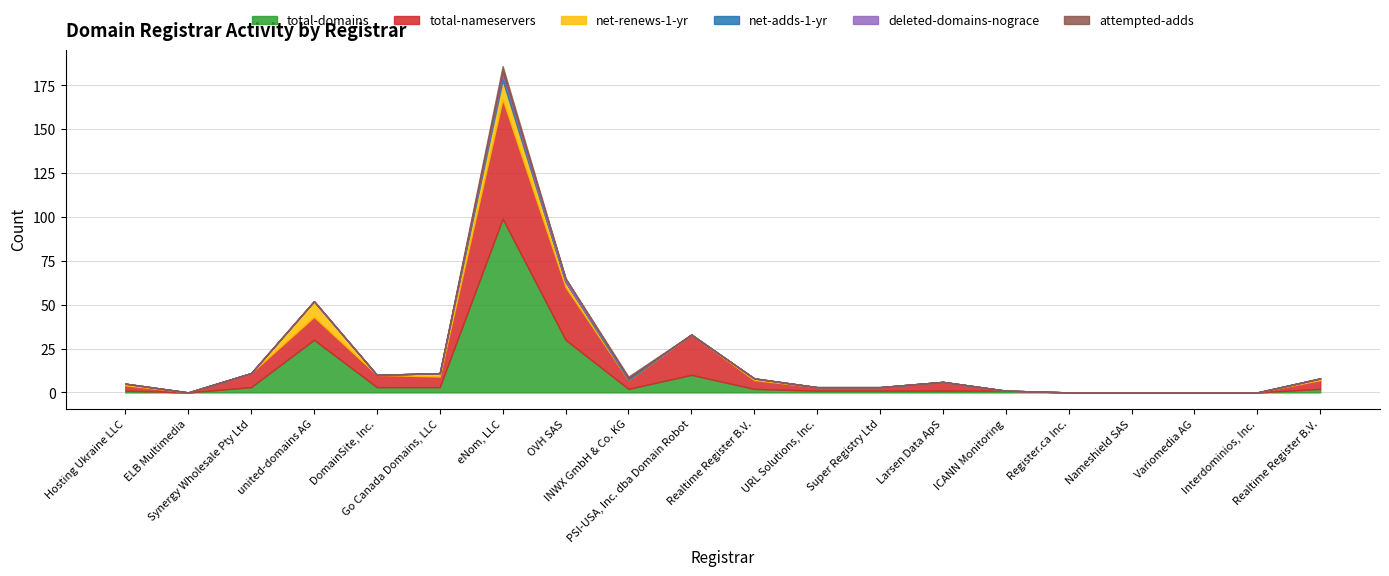

True or false: net-renews-1-yr has a value of 0 at ELB Multimedia.

True